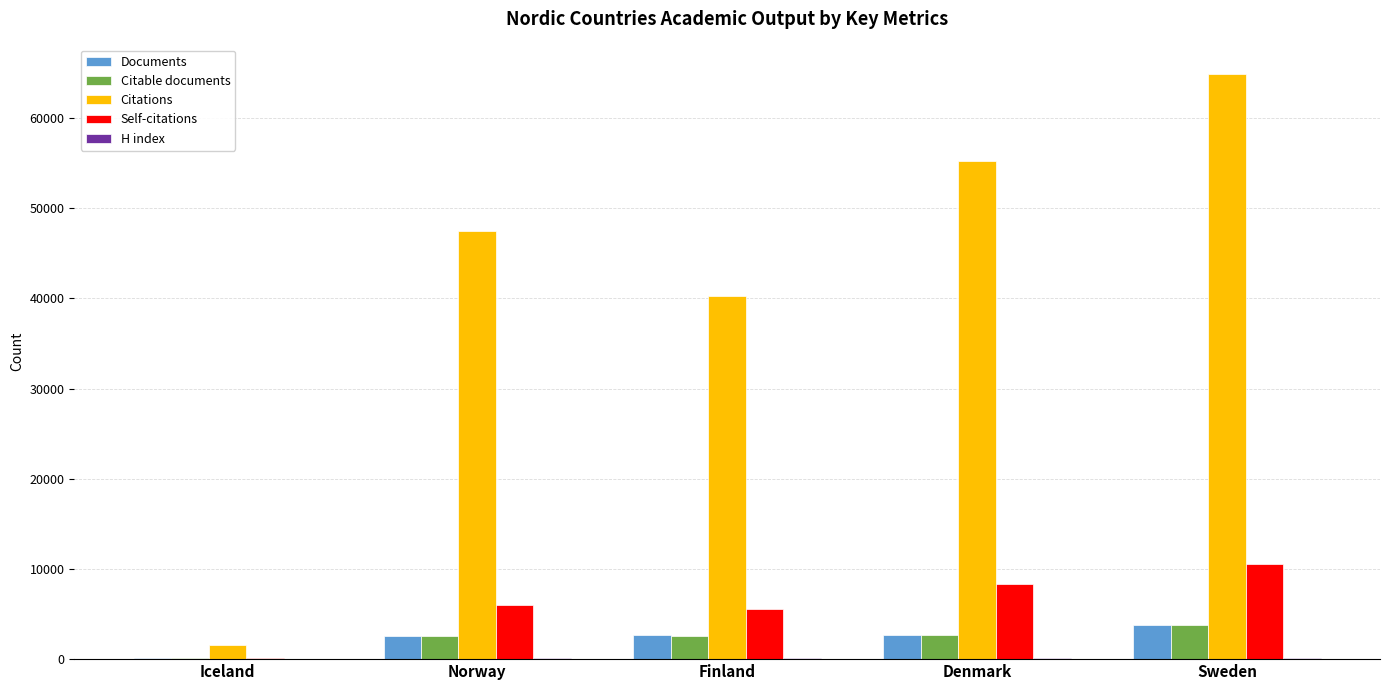

The value of Citable documents at Finland is 2616. True or false?

True